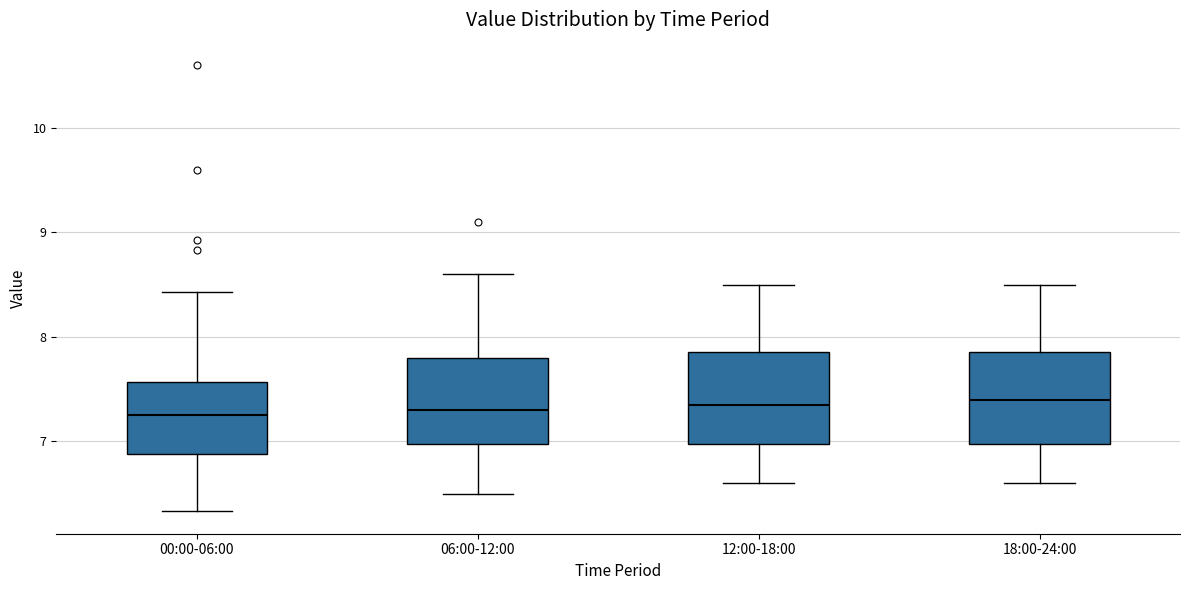

Where is the lower edge of the box for 06:00-12:00 on the y-axis? The values are not printed on the chart, so give them approximately, as read against the axis.

7.0